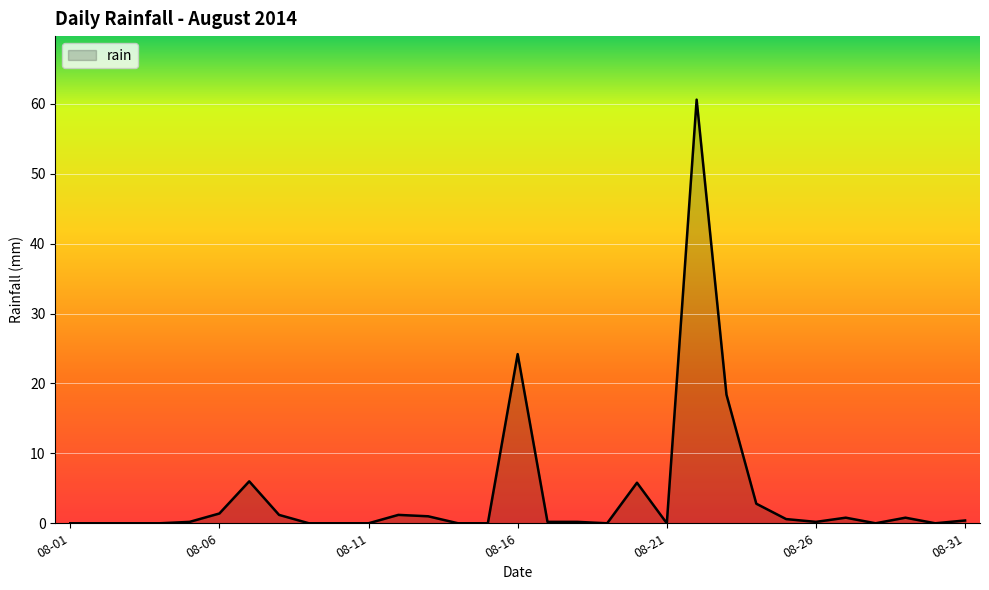

What is the greatest value displayed?

60.6